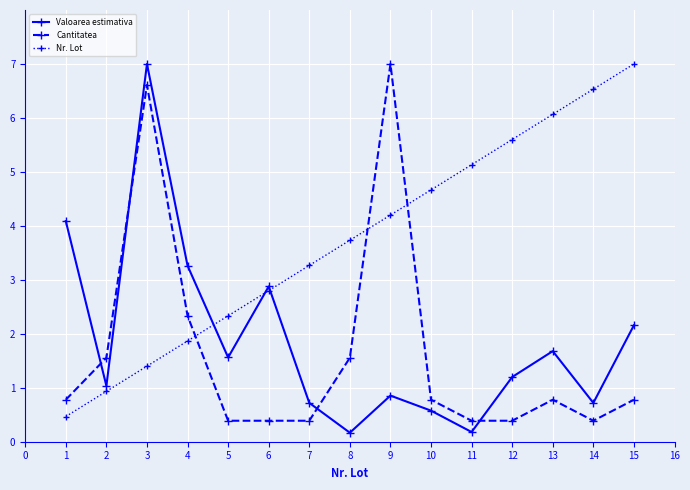

What is the maximum value shown in the chart?

7.0